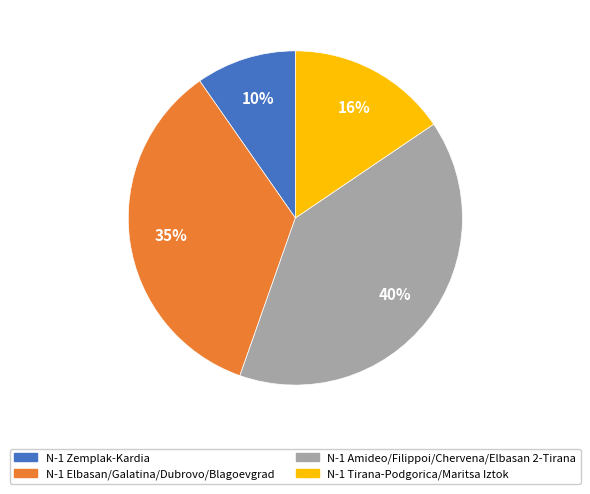

To the nearest percent, what is the difference between the largest and smallest slice percentages?

30%